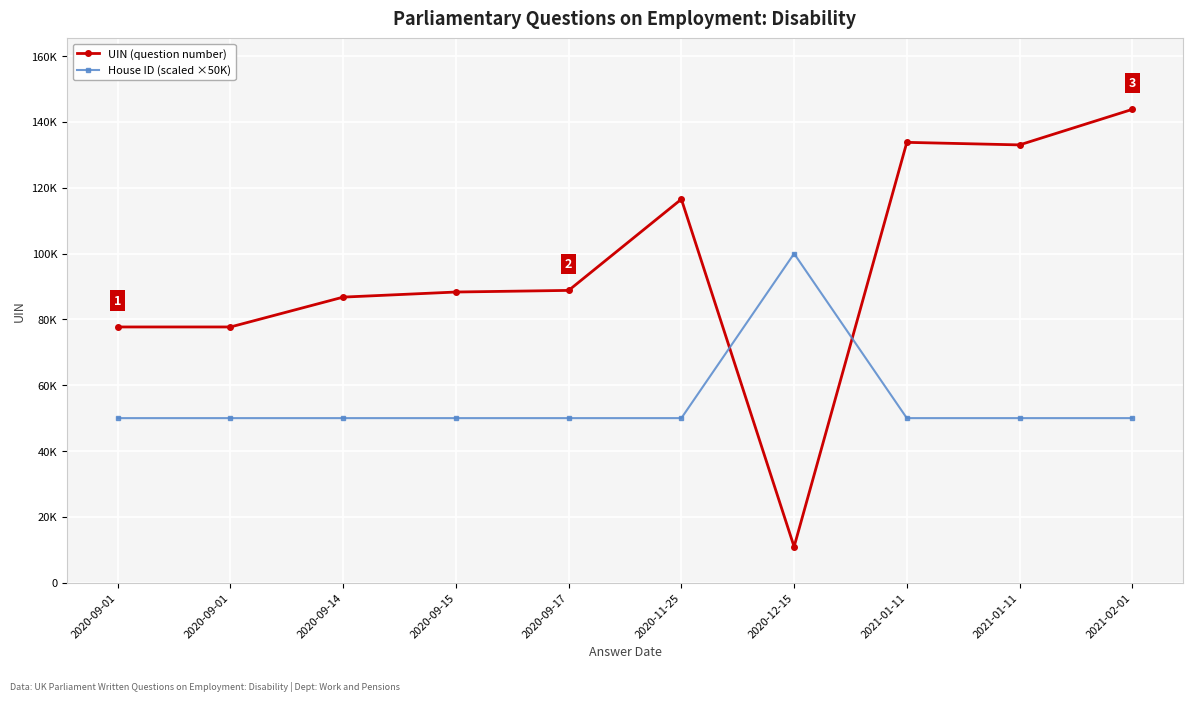

Does the chart have visible grid lines?

Yes